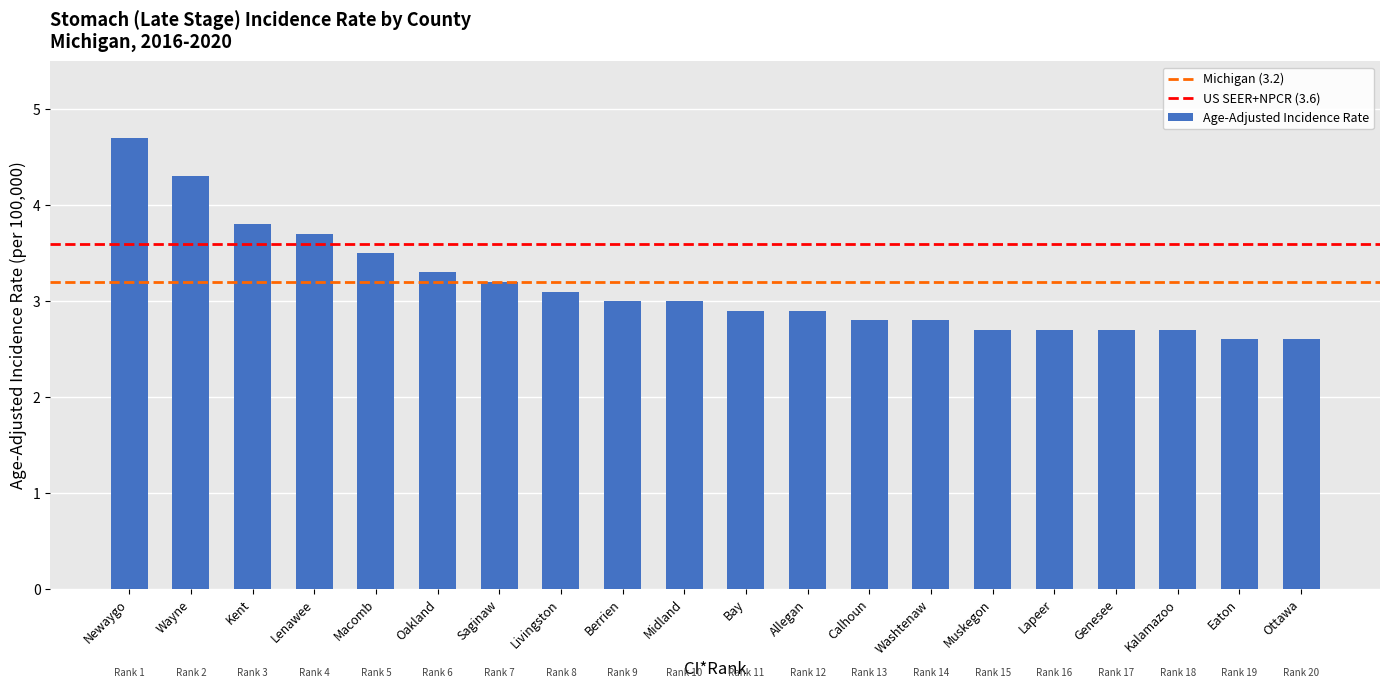

What is the change in value from Lenawee to Allegan?

-0.8